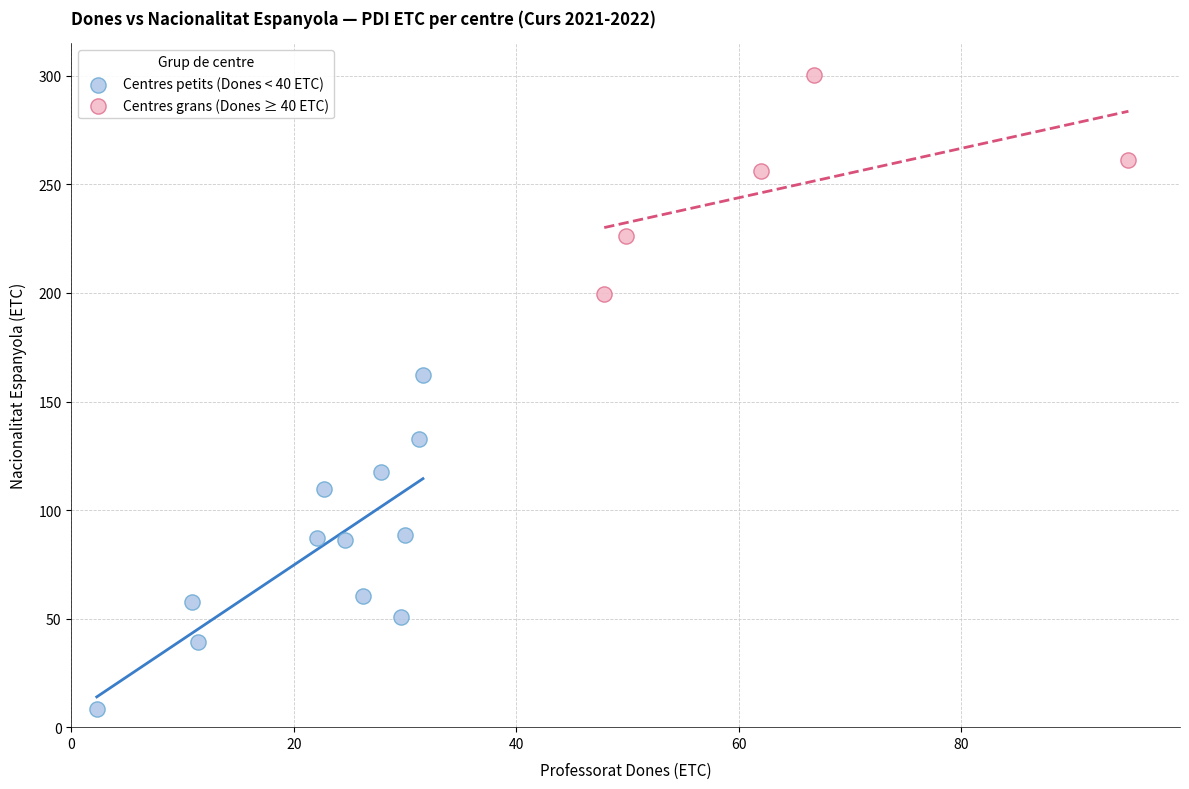

Which series has the widest spread of Y values?

Centres petits (Dones < 40 ETC)